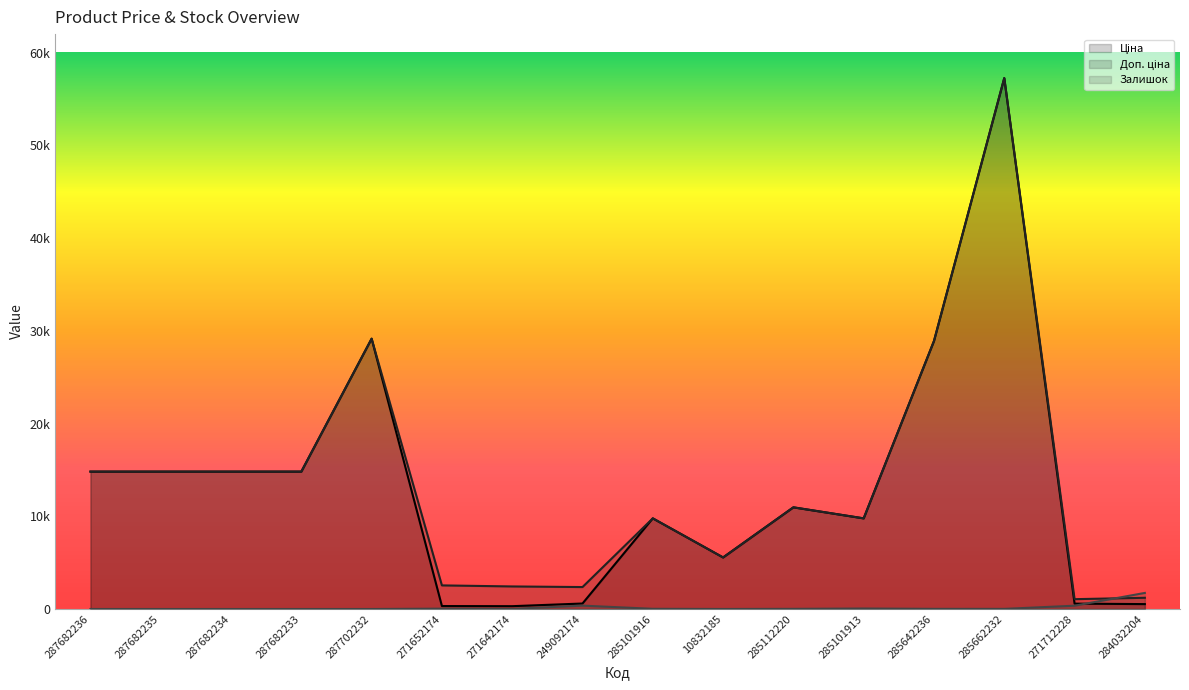

How many data points in Залишок are above 16?

7